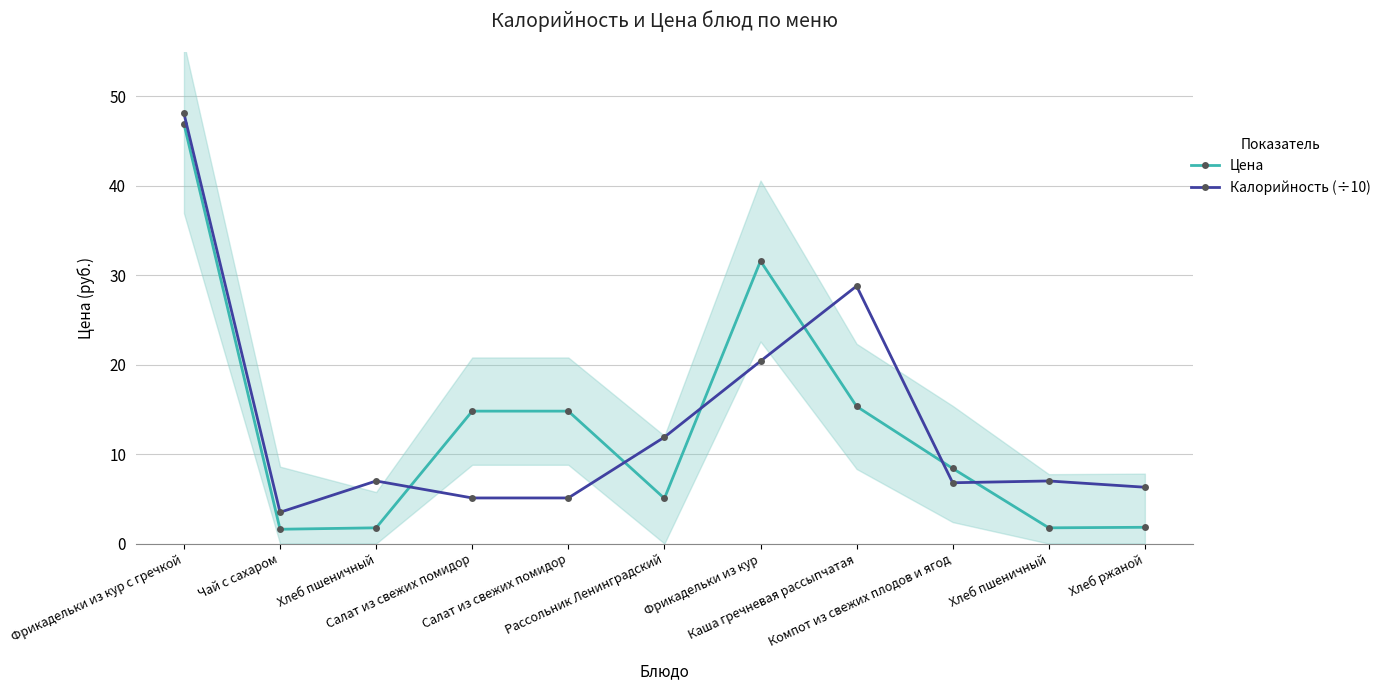

What is the difference between the second highest and second lowest values in the Калорийность (÷10) series?

23.7